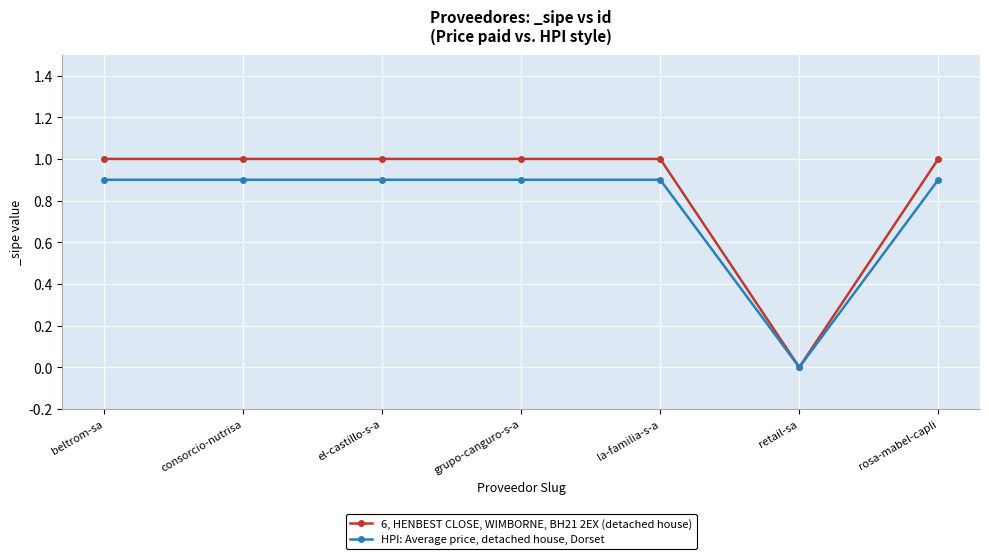

List the series in order of their overall mean, lowest first.

HPI: Average price, detached house, Dorset, 6, HENBEST CLOSE, WIMBORNE, BH21 2EX (detached house)